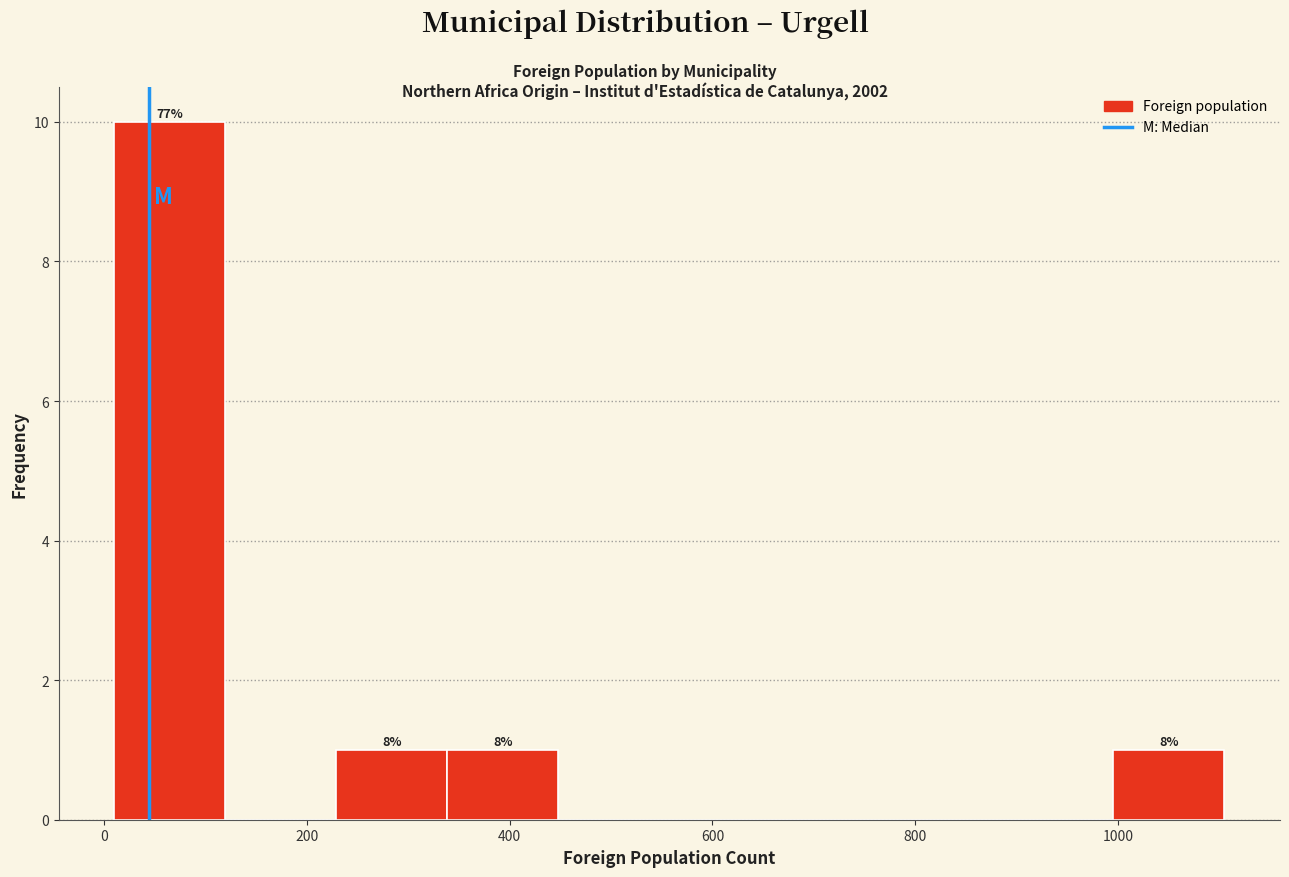

Which range on the x-axis has the tallest bar?

20 to 120